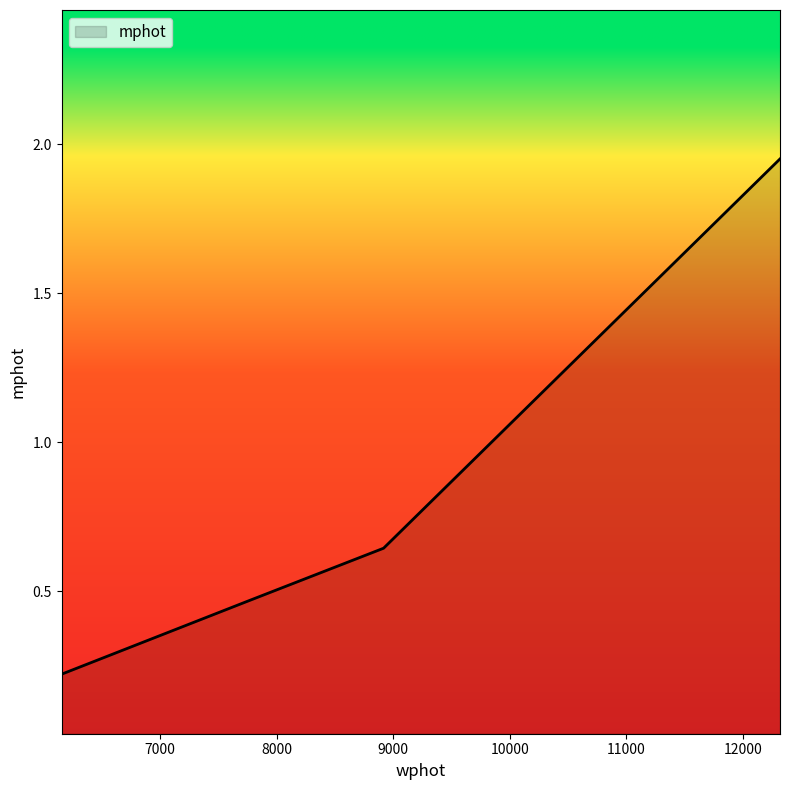

Reading left to right, extract all data points from this chart.

6155.6860511675995=0.2	7471.5713892348385=0.4	8917.398715101146=0.6	12319.841459685966=2.0